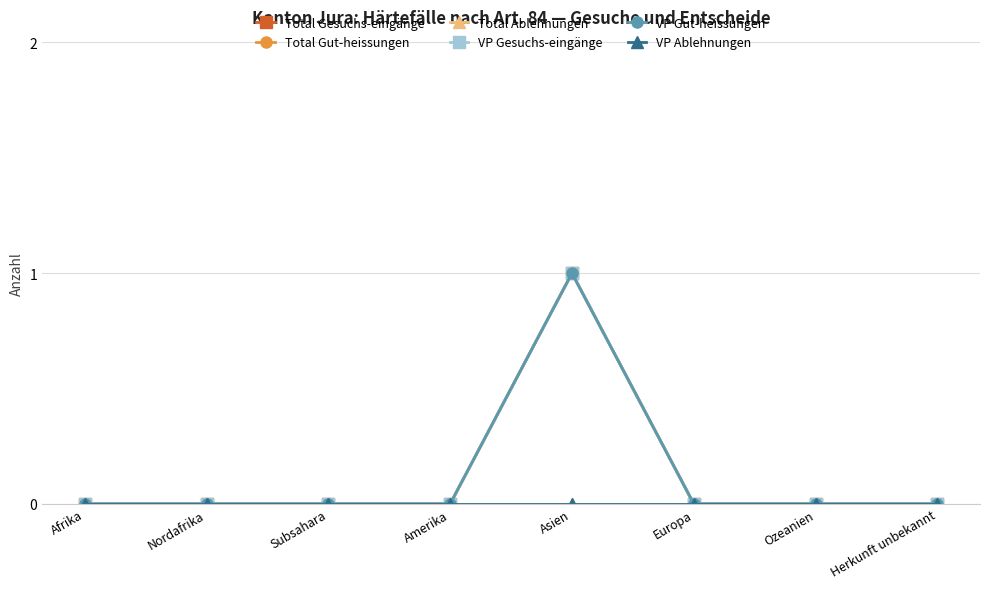

Which series has the largest total across all categories?

Total Gesuchs-eingänge